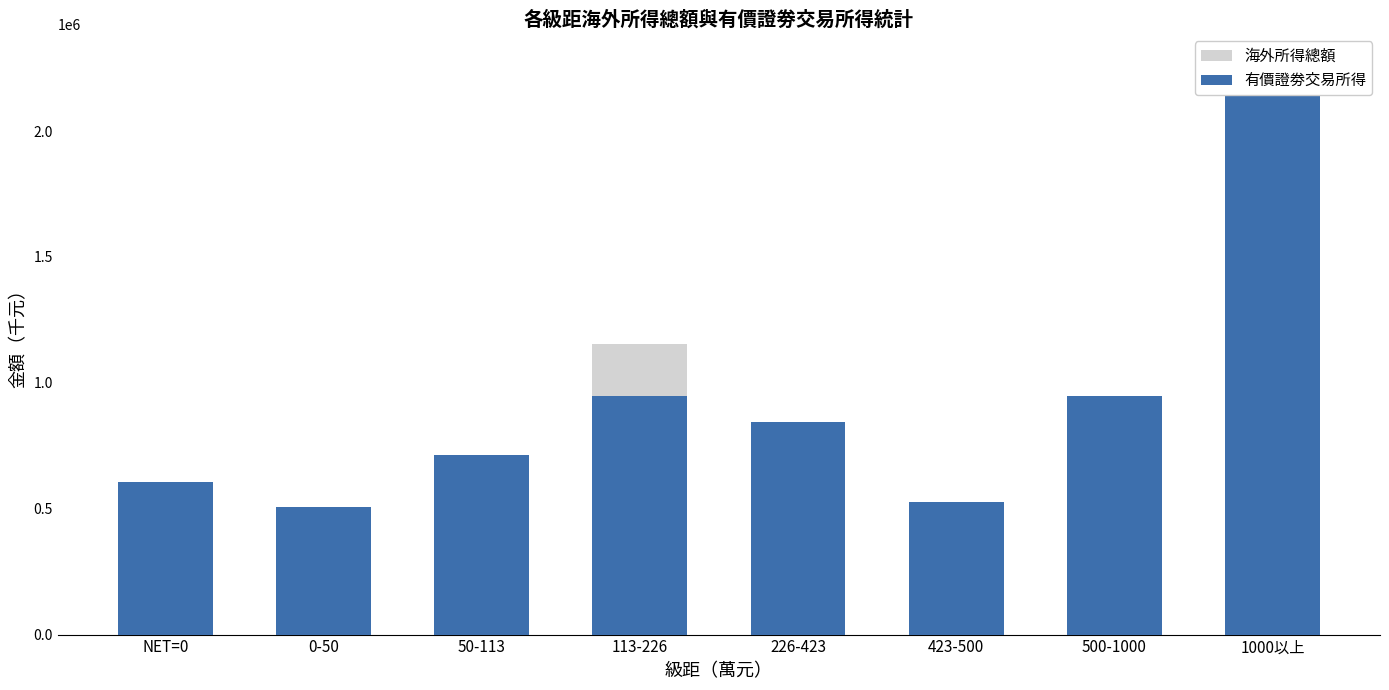

What is the difference between the second highest and minimum values in the 海外所得總額 series?

707555